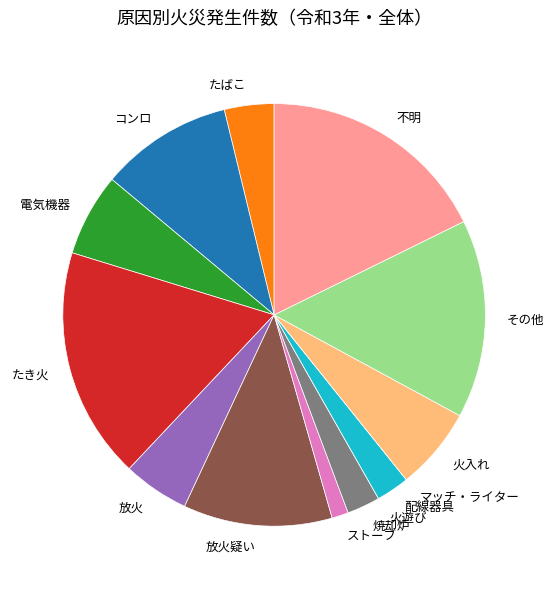

The 火入れ slice represents 16% of the pie. True or false?

False